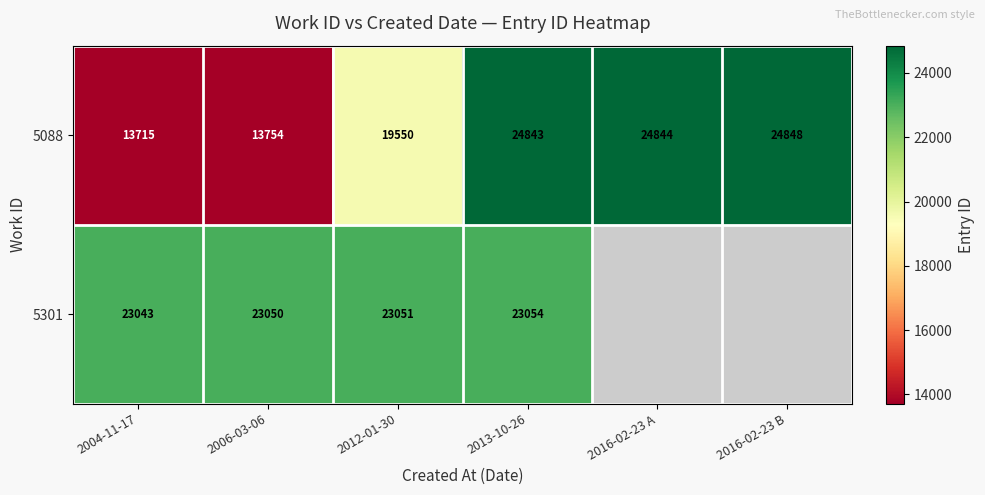

Rank the series at 2004-11-17 from highest to lowest value.

5301, 5088